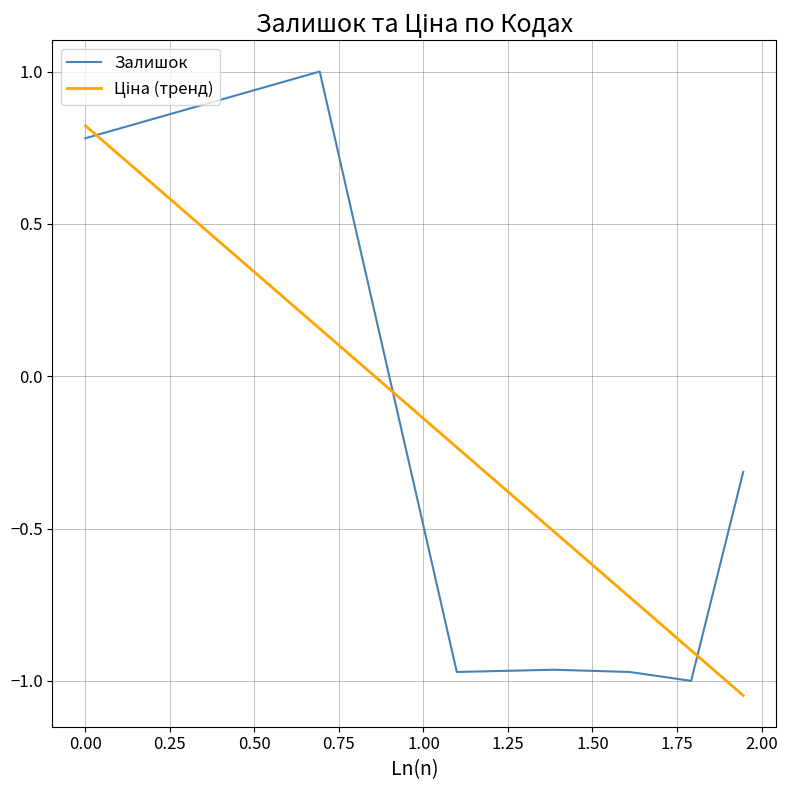

What is the difference between the maximum and minimum values in the Залишок series?

2.0